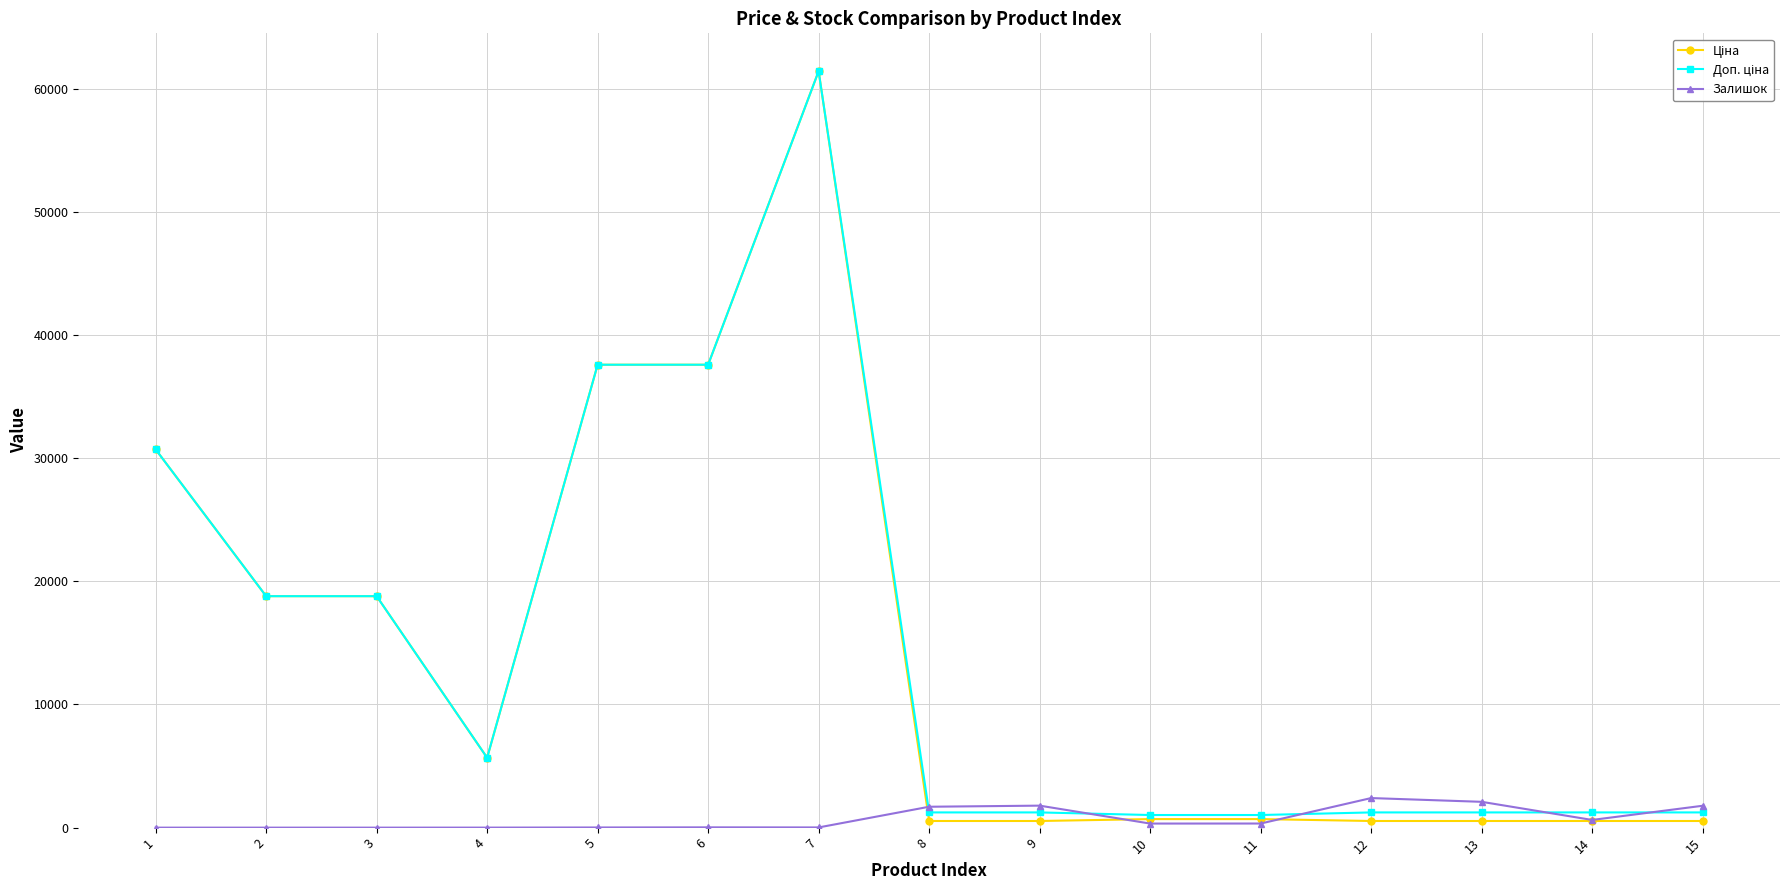

Is this an area chart (filled region under the line)?

No